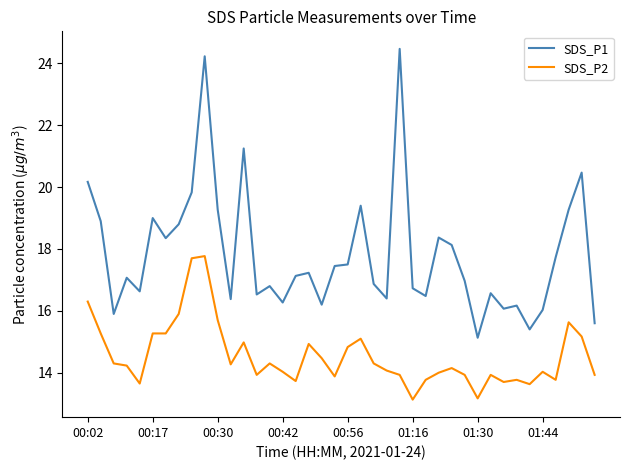

Count the number of data series in this chart.

2